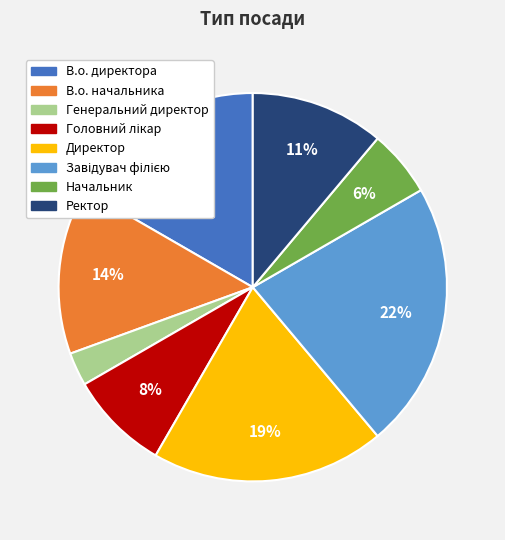

What is the smallest slice in the pie chart?

Генеральний директор